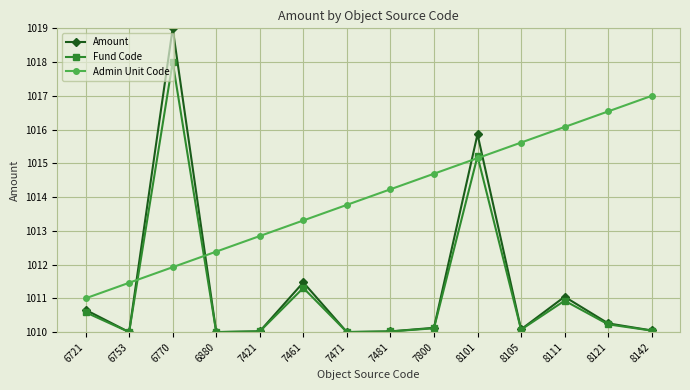

What is the average value of the Fund Code series?

1011.2